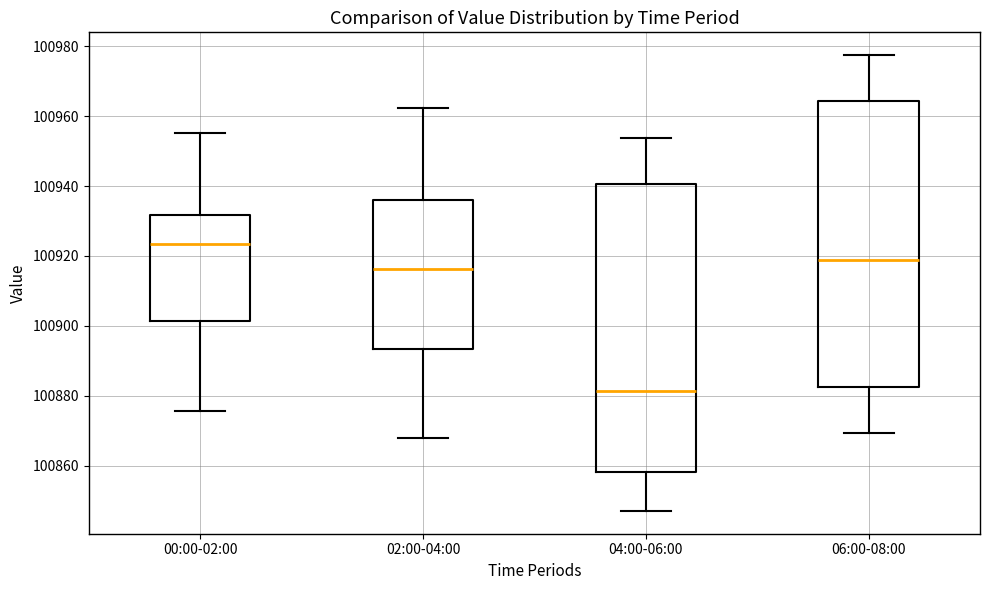

Reading left to right, transcribe this box plot: for each box, give where its median line is, the range the box spans, and where its two whiskers end, as read against the y-axis. The values are not printed on the chart, so give them approximately, as read against the axis.

00:00-02:00: median 100924, box 100902 to 100932, whiskers 100876 to 100956
02:00-04:00: median 100916, box 100894 to 100936, whiskers 100868 to 100962
04:00-06:00: median 100882, box 100858 to 100940, whiskers 100848 to 100954
06:00-08:00: median 100918, box 100882 to 100964, whiskers 100870 to 100978